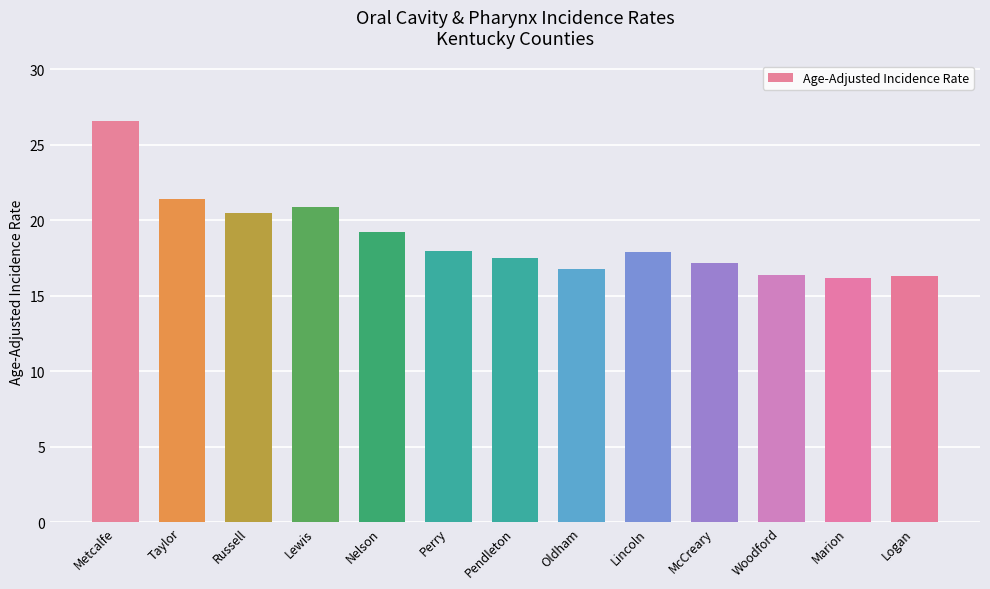

What is the change in value from Metcalfe to Marion?

-10.4